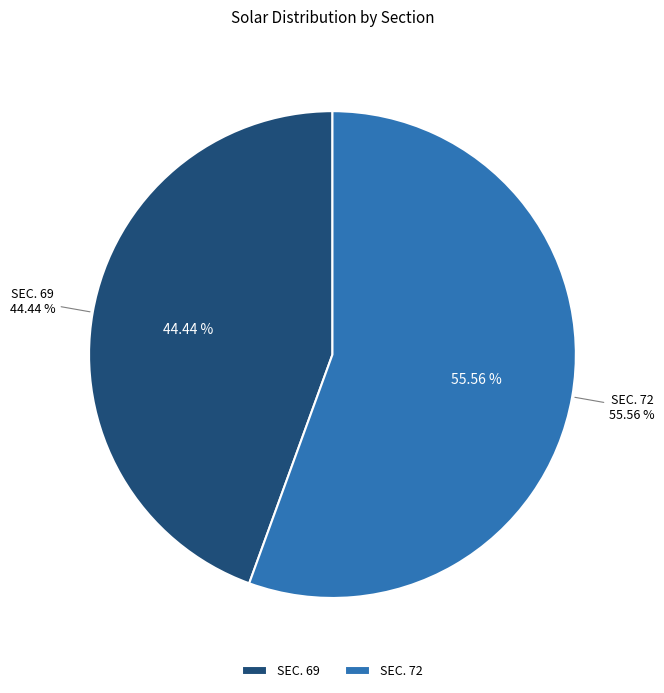

How many segments does this pie chart have?

2